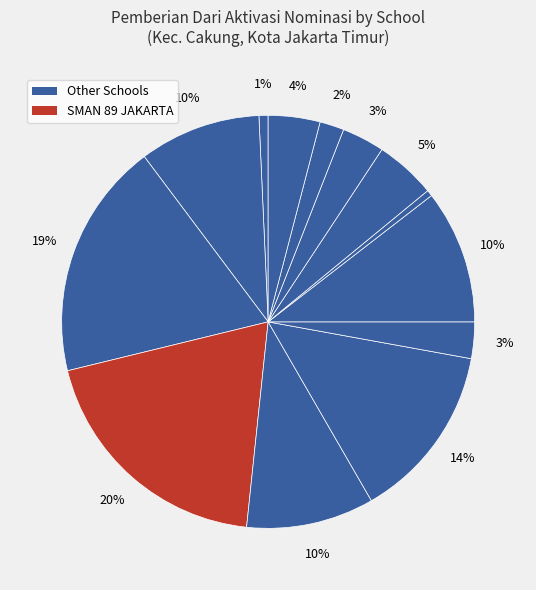

Does any single category account for the majority?

No